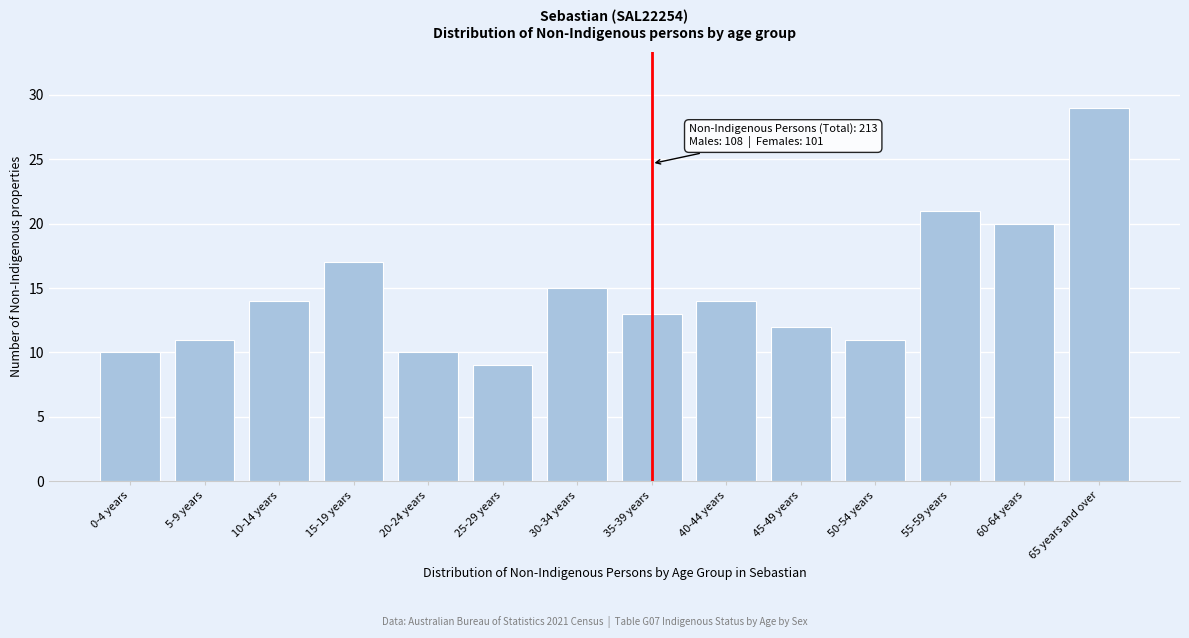

Reading right to left, transcribe all the data shown in this chart.

29	20	21	11	12	14	13	15	9	10	17	14	11	10